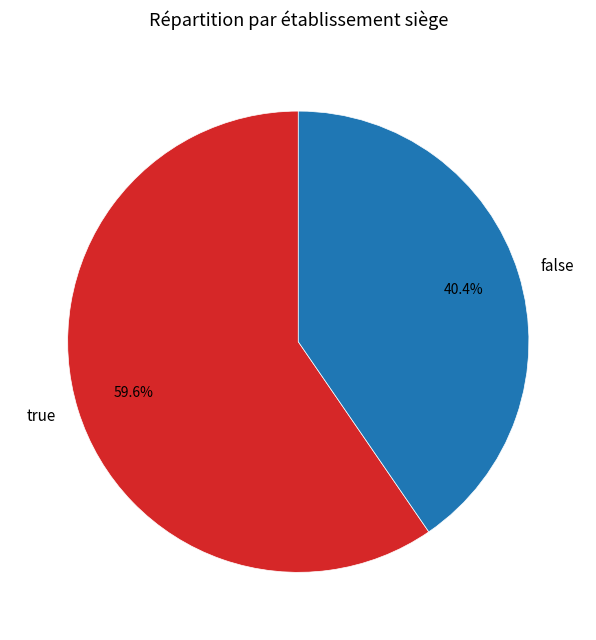

Count the number of slices in the pie.

2